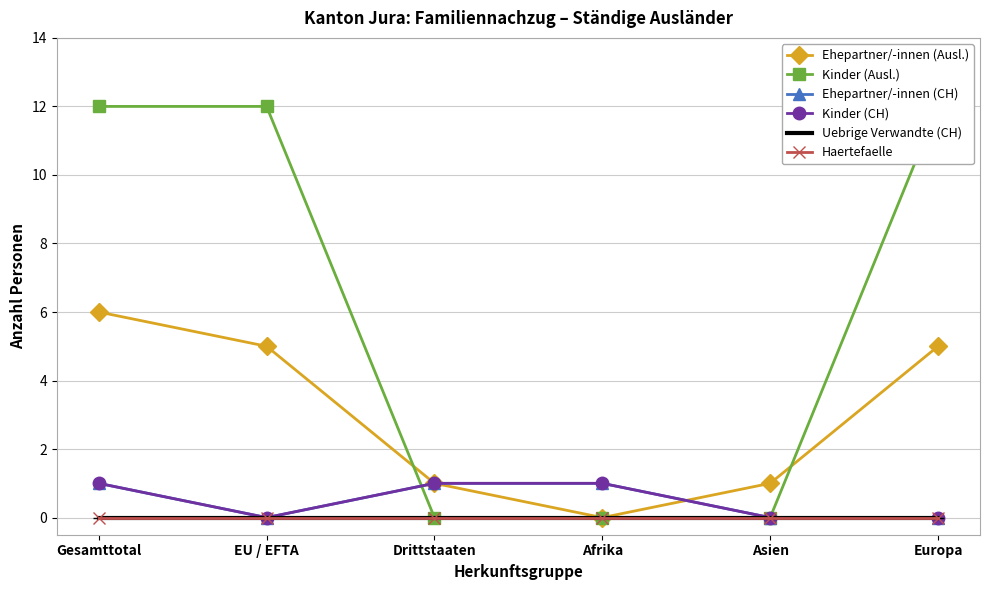

Which series changed the most between EU / EFTA and Drittstaaten?

Kinder (Ausl.)